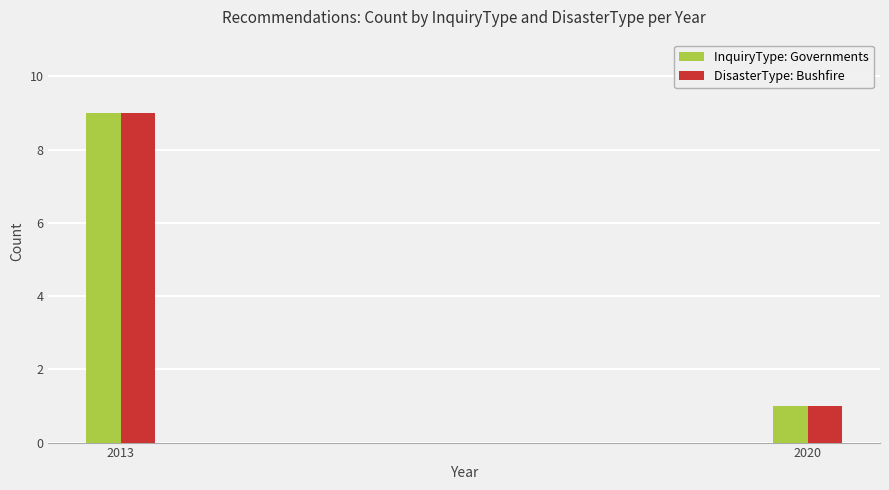

List the labels in order of InquiryType: Governments value, largest first.

2013, 2020